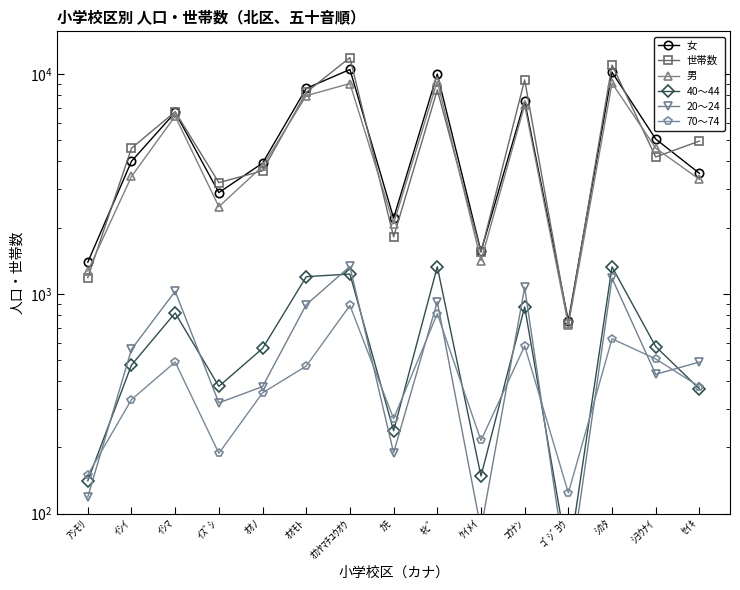

What position from the right is ｵｶﾔﾏﾁﾕｳｵｳ?

9